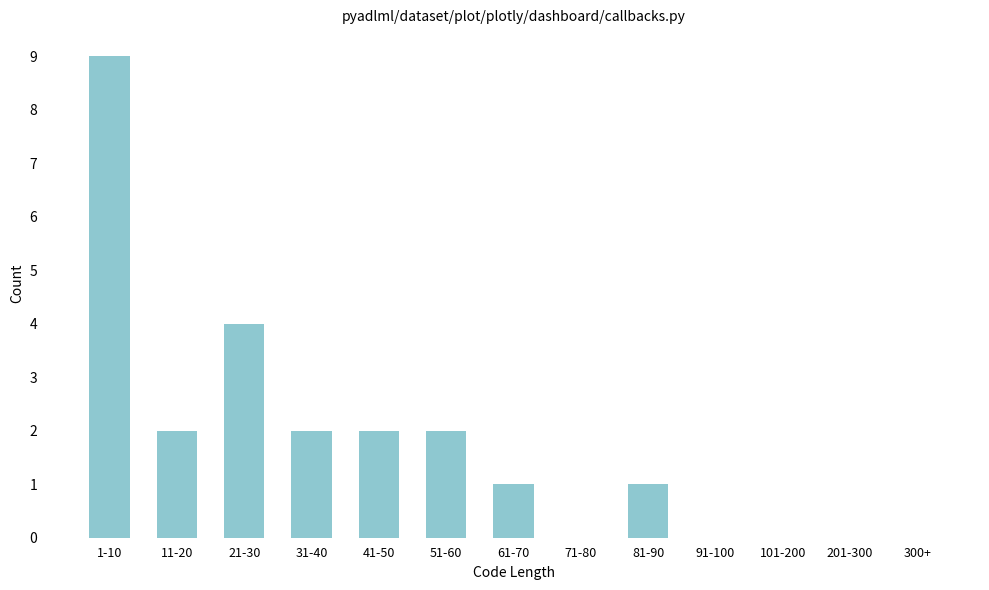

Reading left to right, extract all data points from this chart.

1-10=9	11-20=2	21-30=4	31-40=2	41-50=2	51-60=2	61-70=1	71-80=0	81-90=1	91-100=0	101-200=0	201-300=0	300+=0